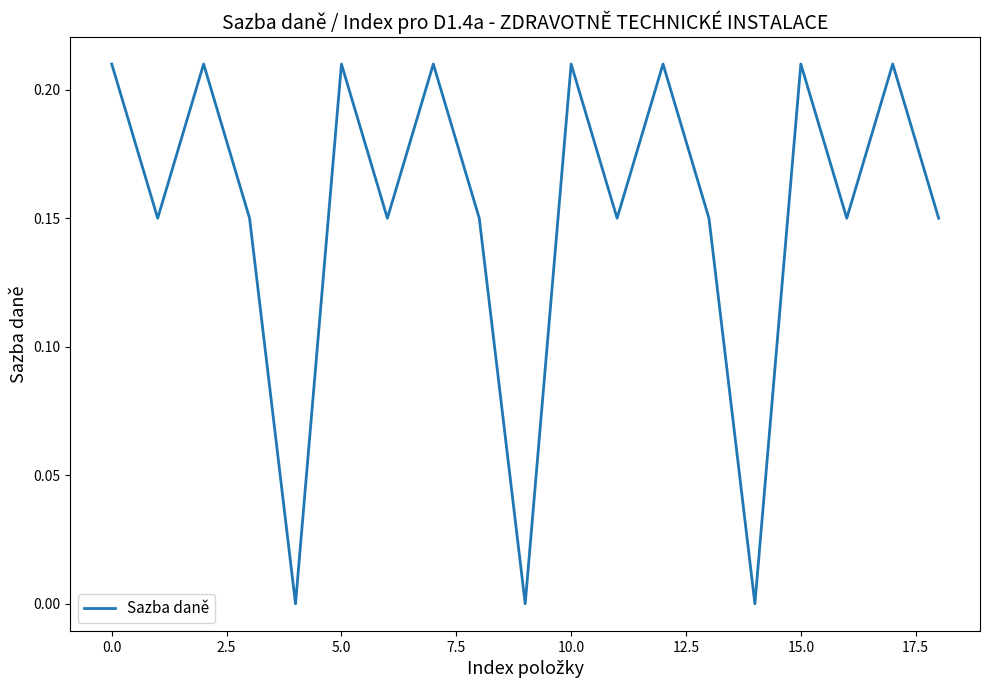

Reading left to right, extract all data points from this chart.

0.2	0.1	0.2	0.1	0.0	0.2	0.1	0.2	0.1	0.0	0.2	0.1	0.2	0.1	0.0	0.2	0.1	0.2	0.1